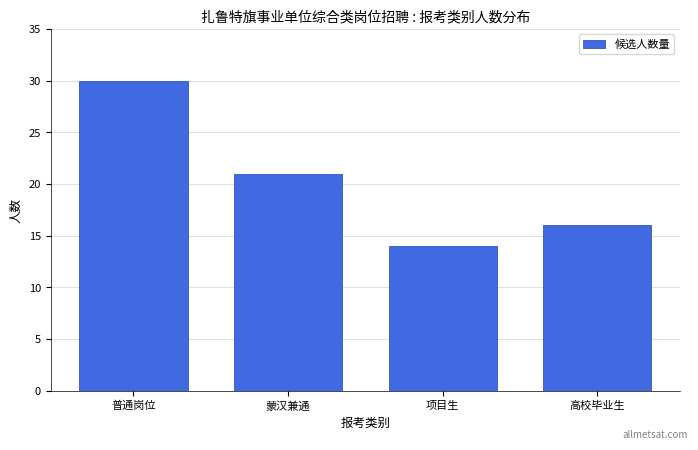

Reading left to right, what are all the values shown in this chart?

普通岗位=30	蒙汉兼通=21	项目生=14	高校毕业生=16